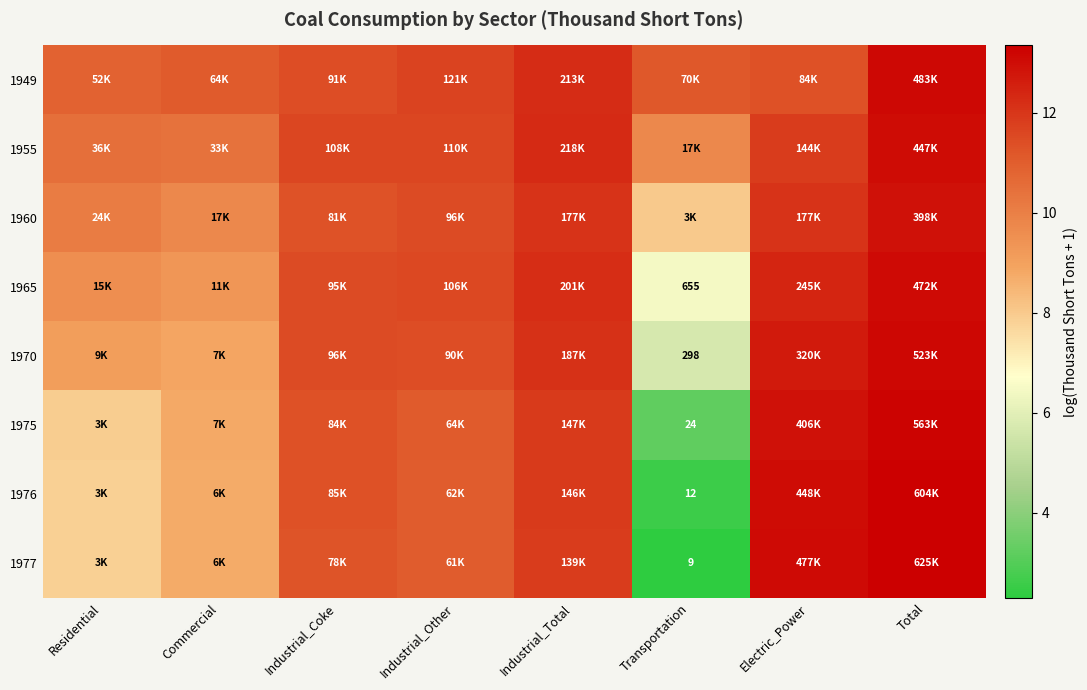

At which category is the sum across all series the highest?

Total